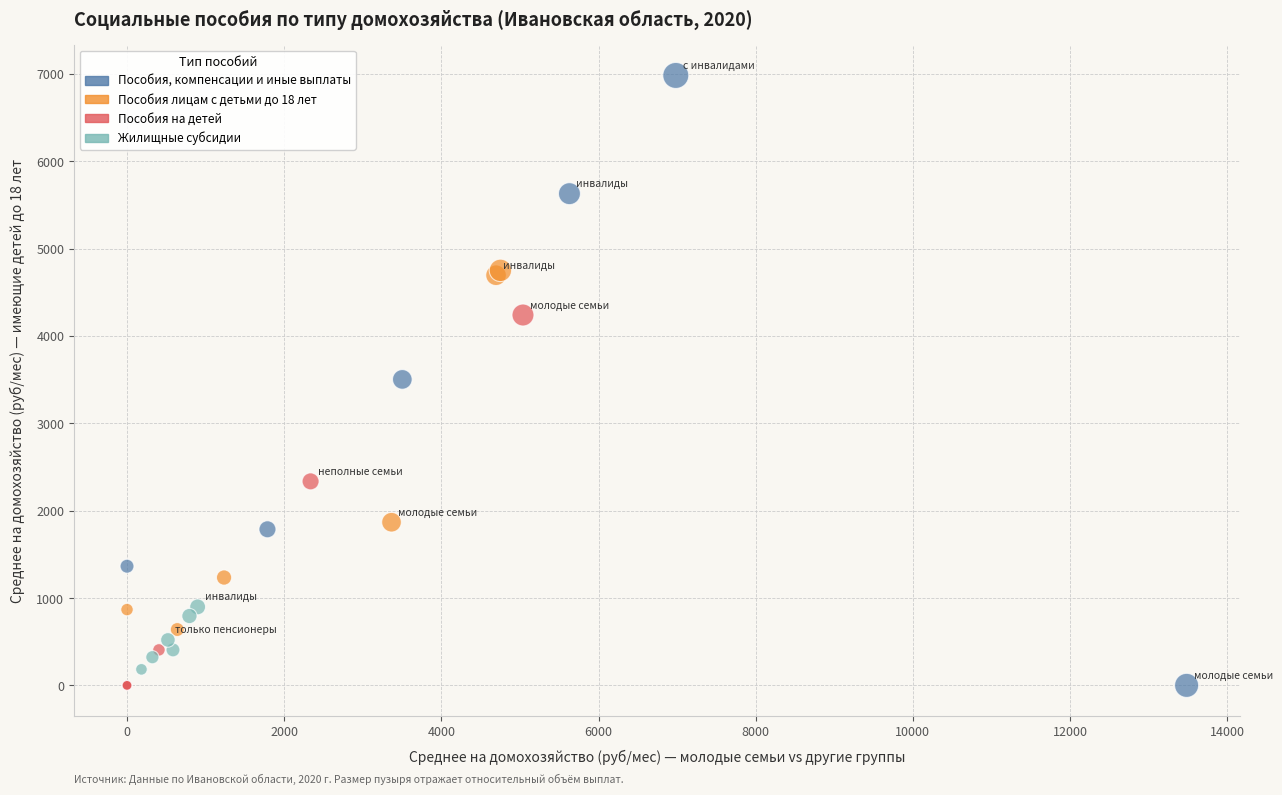

Which series contains the highest Y value?

Пособия, компенсации и иные выплаты